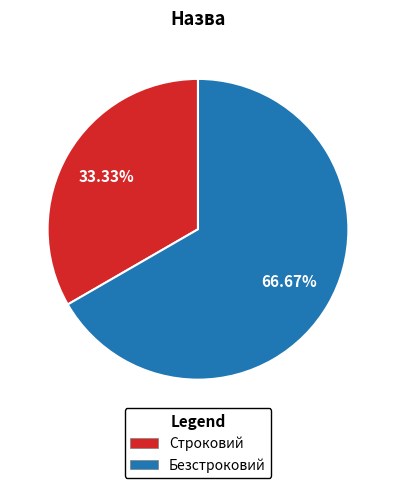

Do Безстроковий and Строковий together represent more than half of the pie?

Yes